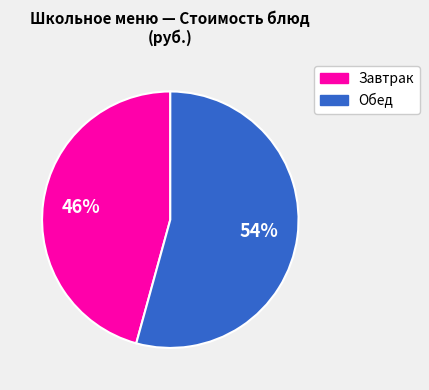

To the nearest percent, what is the average slice percentage?

50%